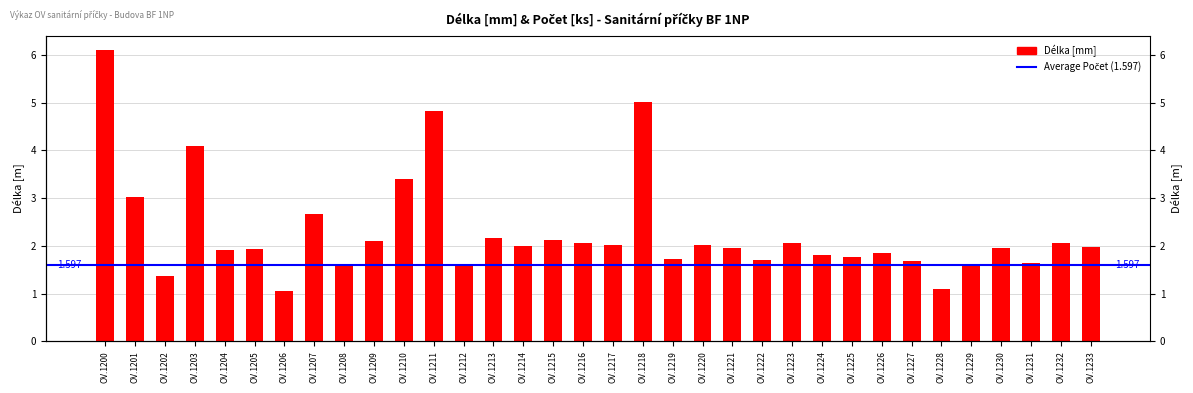

Which category has the highest value across all series?

OV.1200